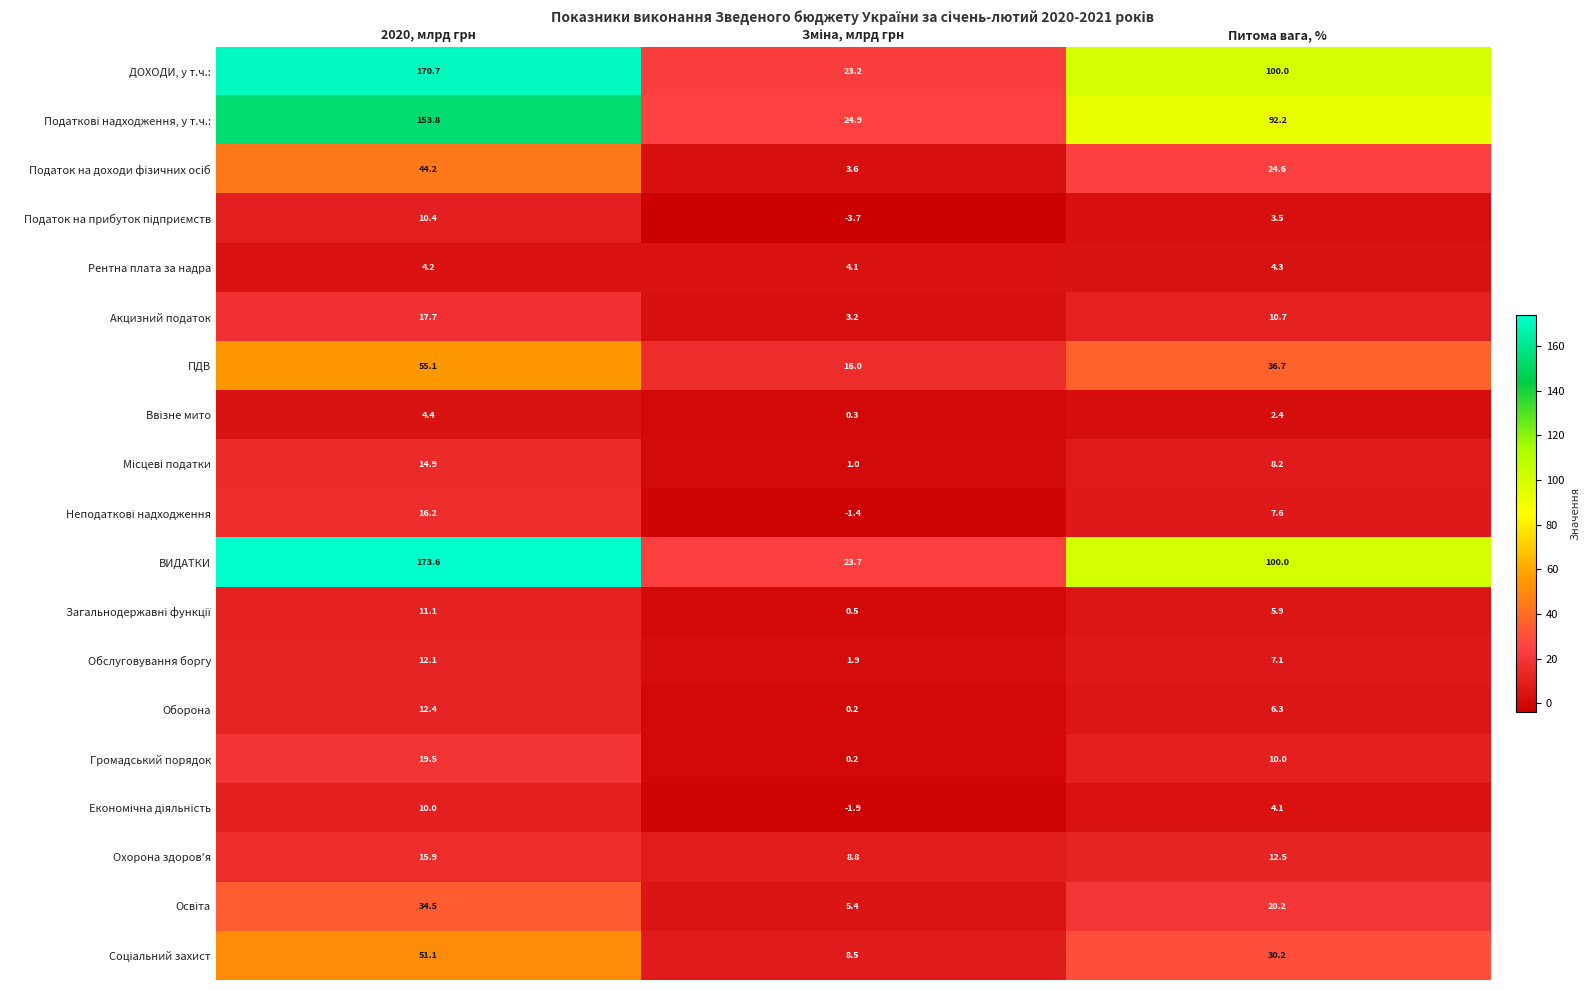

At which label is ВИДАТКИ closest to 98?

Питома вага, %